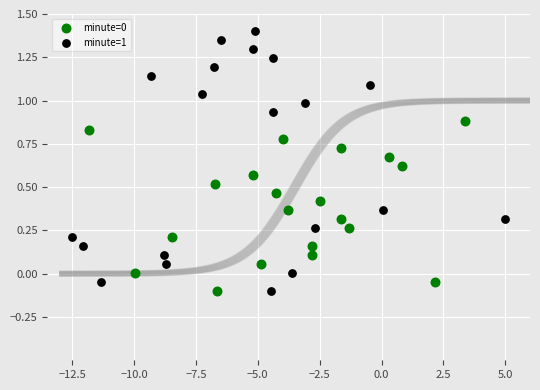

Which series has the widest spread of Y values?

minute=1